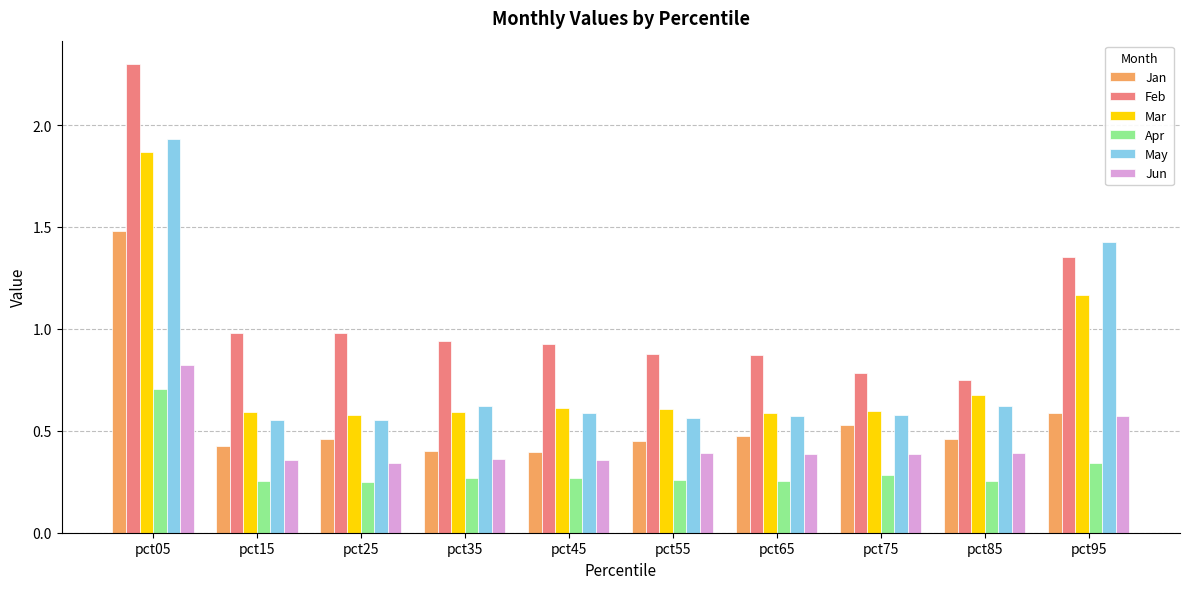

Is it true that Apr equals 0.3 at pct55?

True